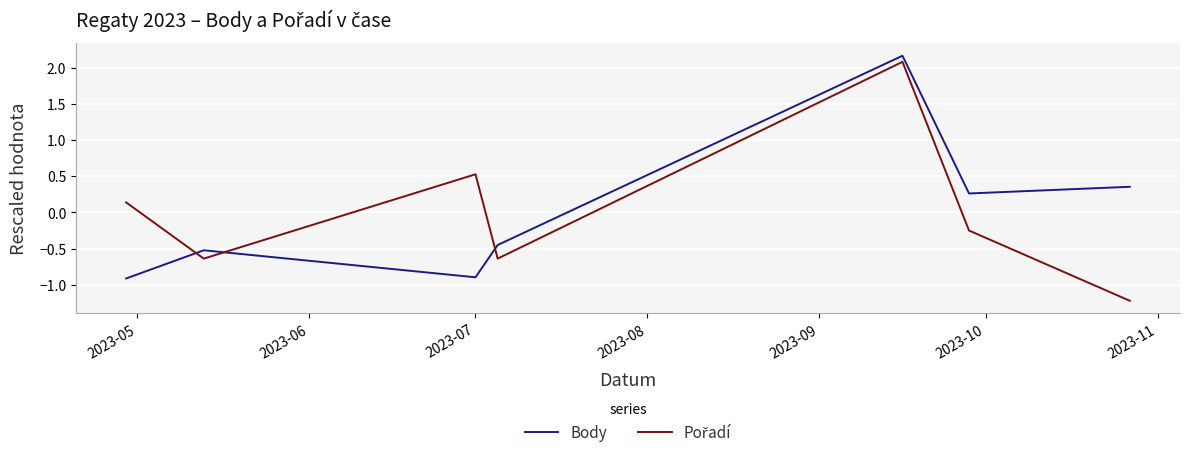

What is the maximum value shown in the chart?

2.2